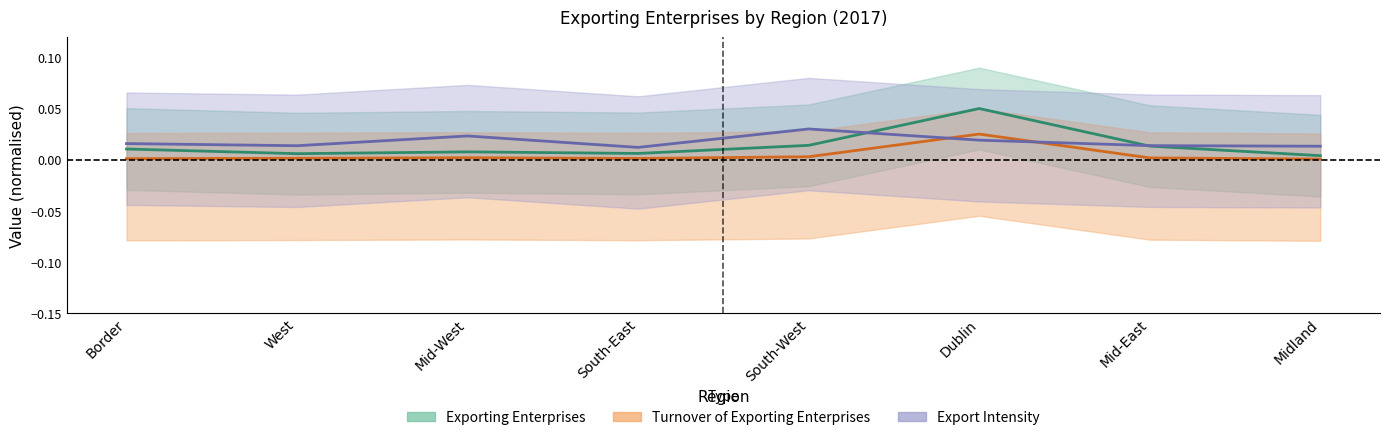

What position from the right is West?

7